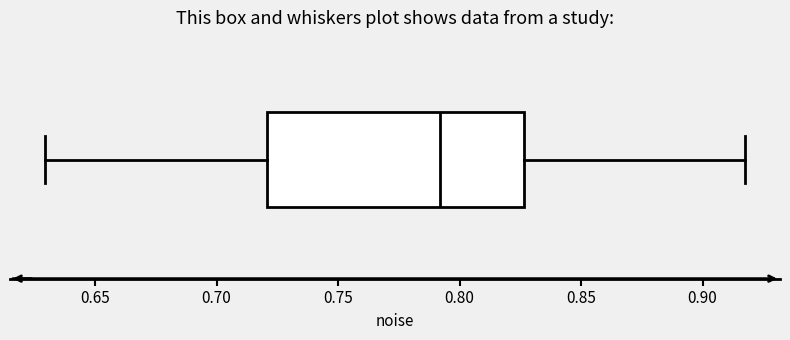

Read this box plot against the x-axis: the position of the median line, the range covered by the box, and the ends of both whiskers. The values are not printed on the chart, so give them approximately, as read against the axis.

median 0.790, box 0.720 to 0.825, whiskers 0.630 to 0.915